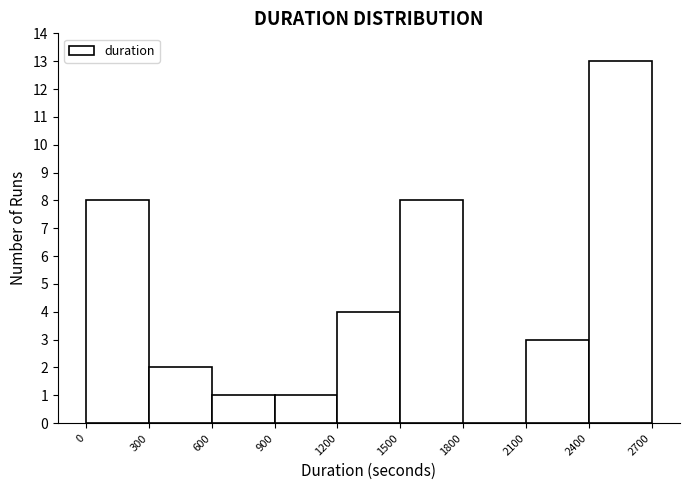

Over which range of the x-axis is the bar tallest?

2400 to 2700